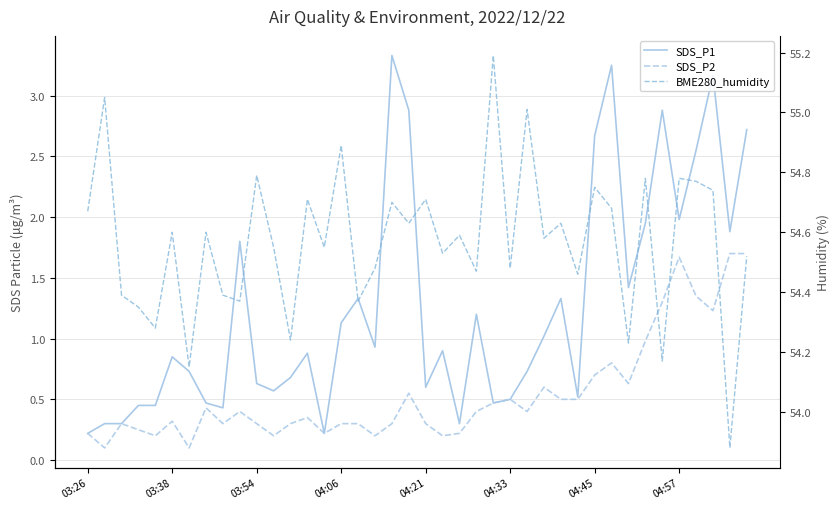

Which series has the largest range (max minus min)?

SDS_P1